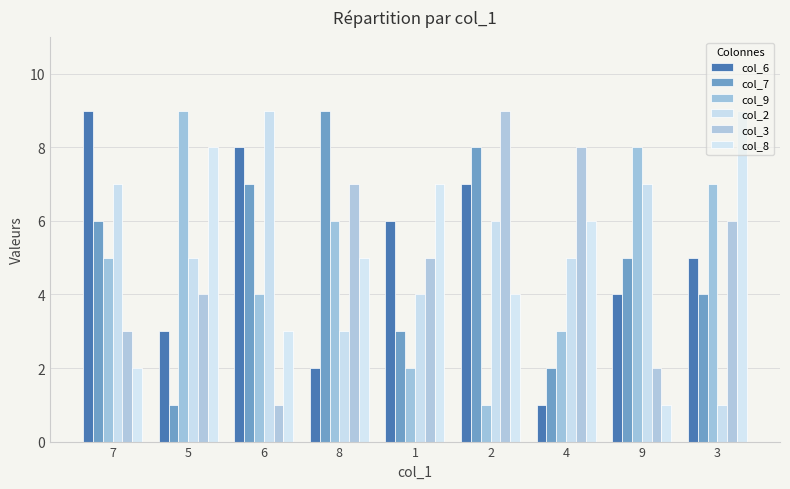

What is the average value of the col_2 series?

5